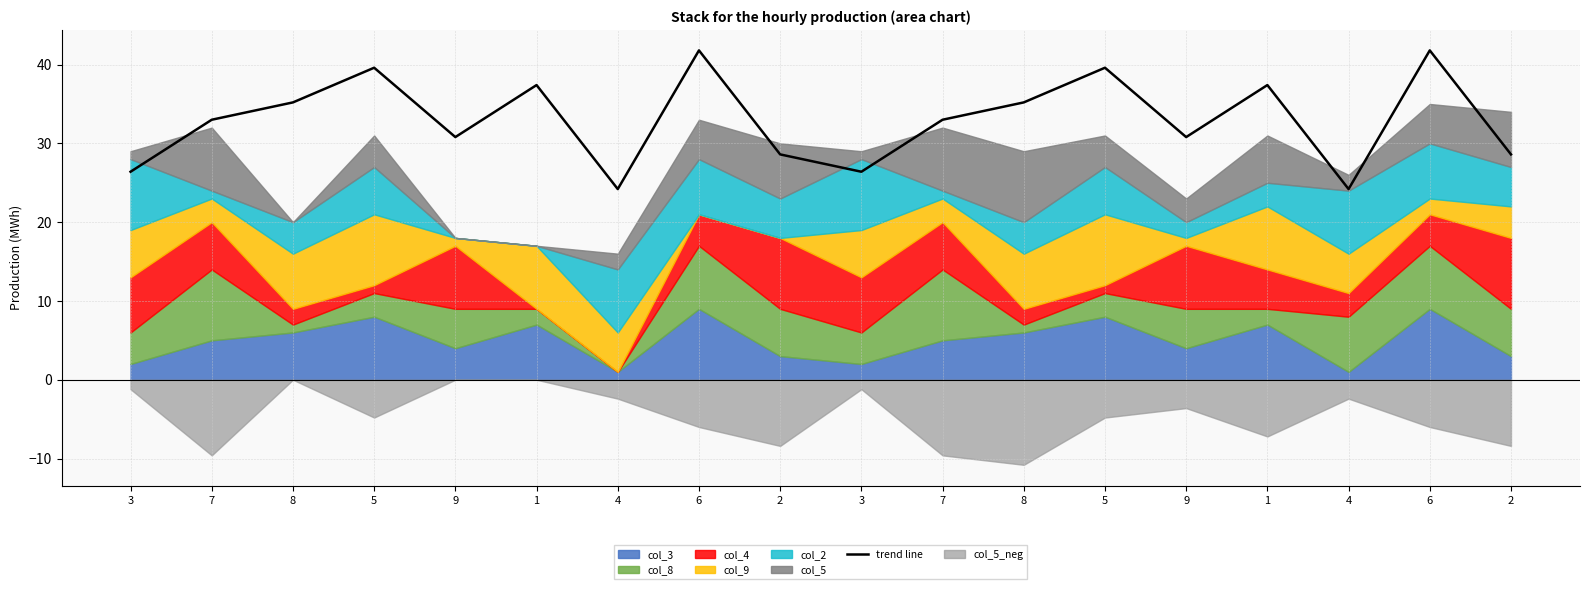

What is the sum of the values at 2 and 1?

66.0